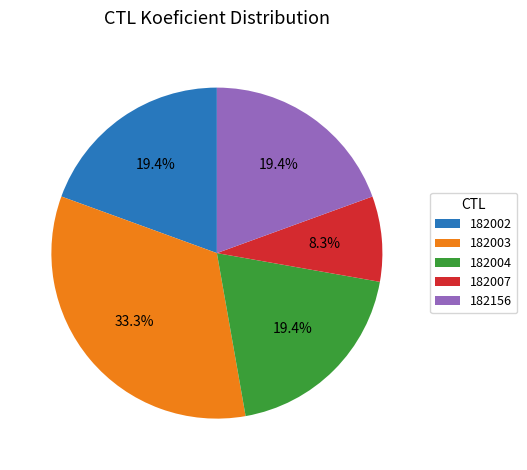

What percentage do 182003 and 182156 together represent?

52.8%